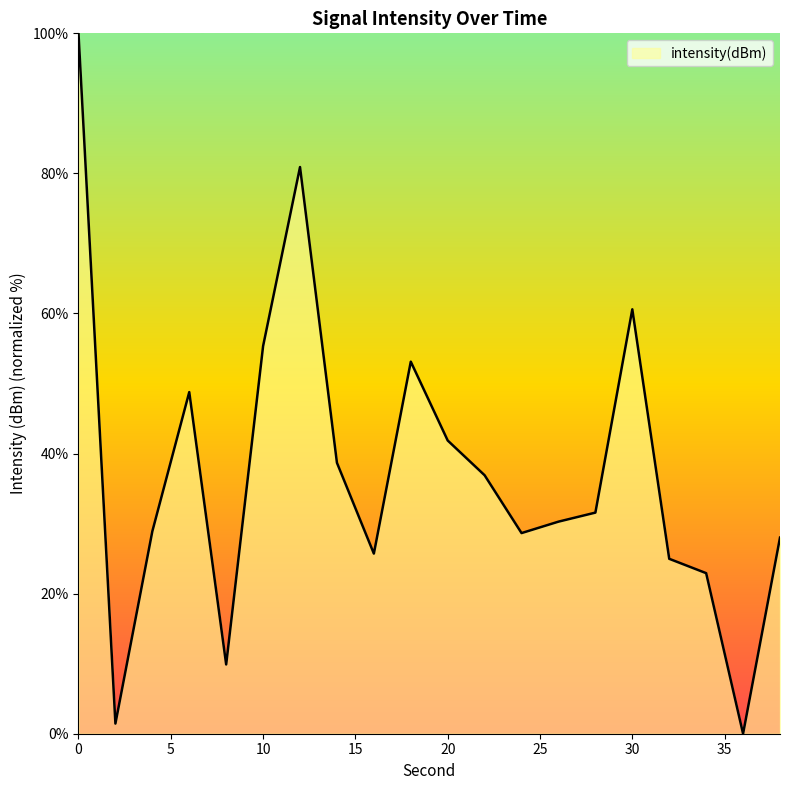

How many lines are shown in the chart?

1